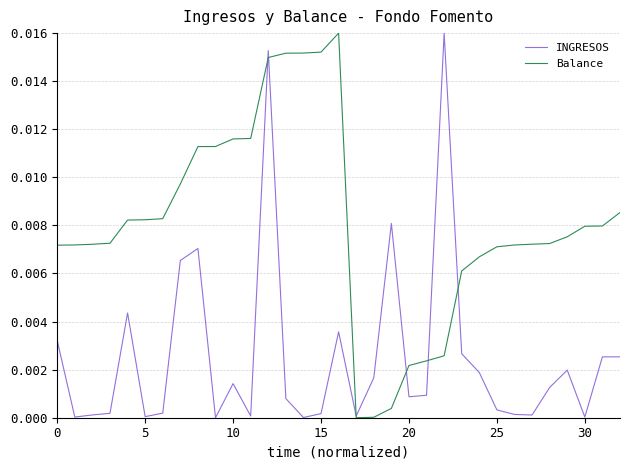

Which series has the largest total across all categories?

Balance